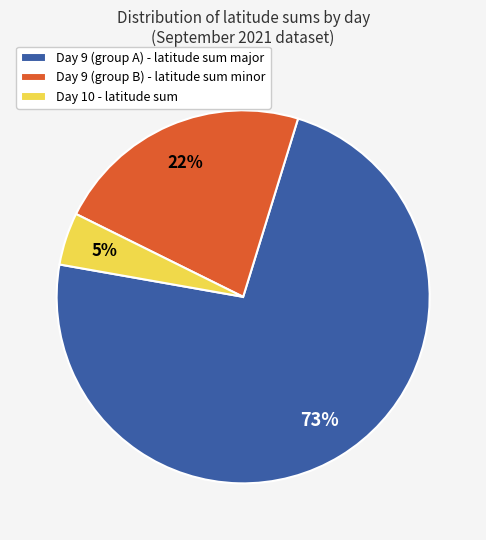

Rank the categories by value from highest to lowest.

Day 9 (group A) - latitude sum major, Day 9 (group B) - latitude sum minor, Day 10 - latitude sum